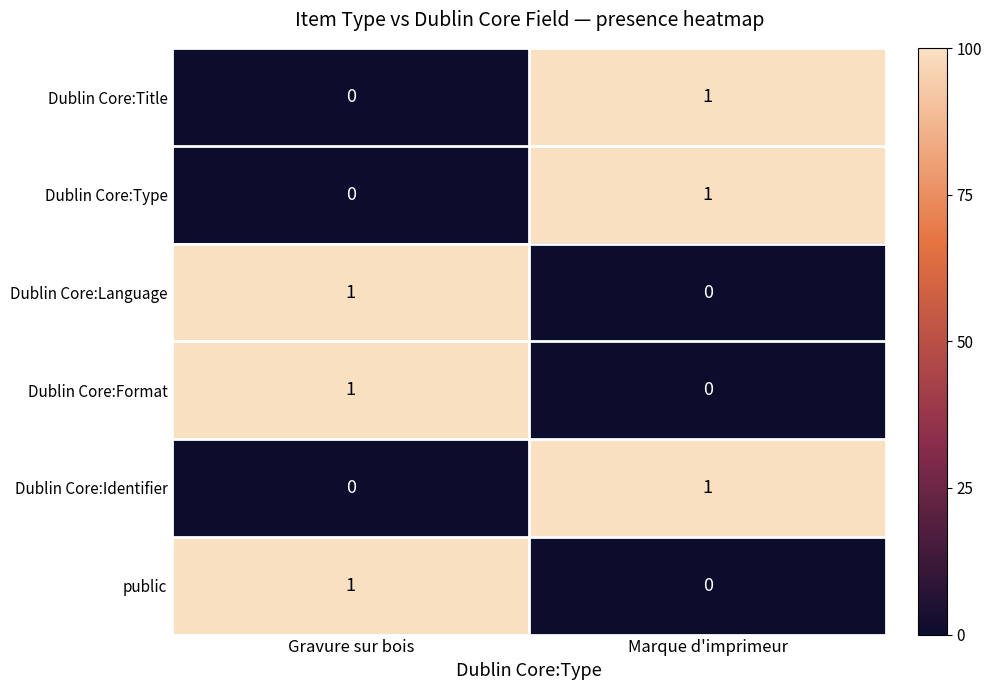

Which category has the lowest value in the Dublin Core:Identifier series?

Gravure sur bois